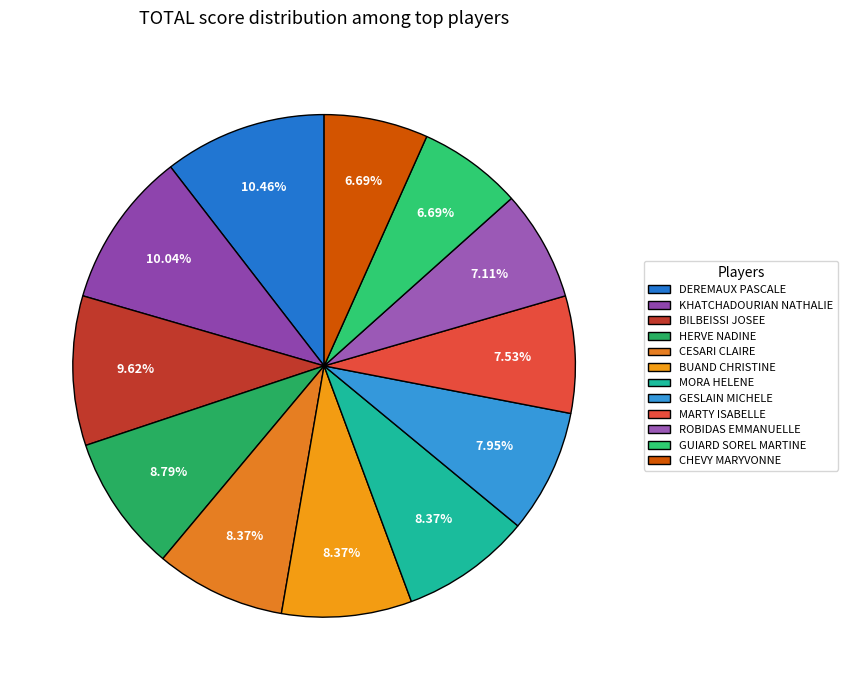

How many segments does this pie chart have?

12